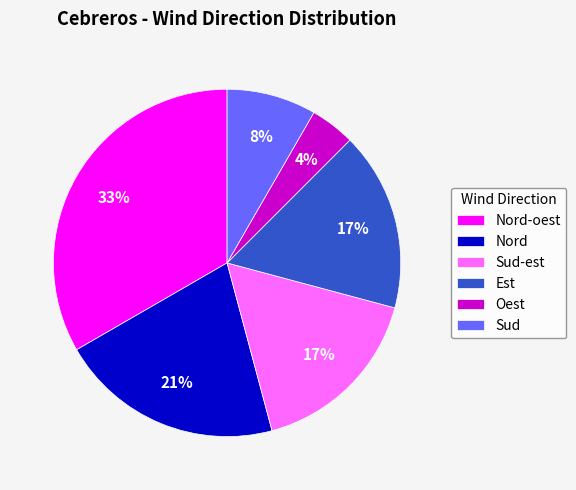

Between Sud and Nord, which is larger?

Nord